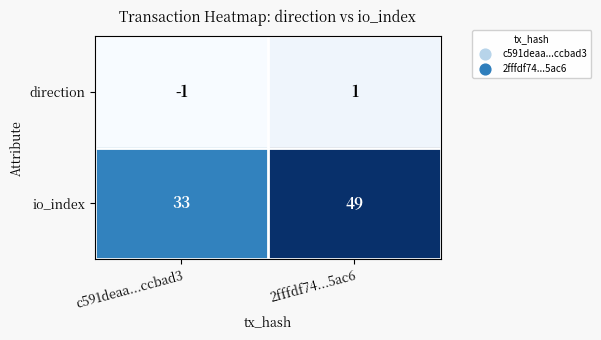

What is the total value across all series at 2fffdf74...5ac6?

50